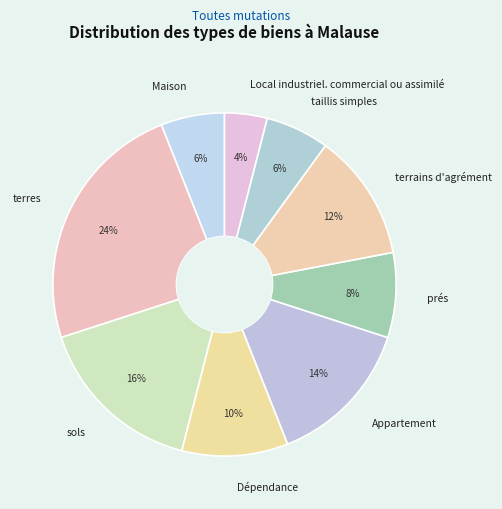

How many slices are in this pie chart?

9